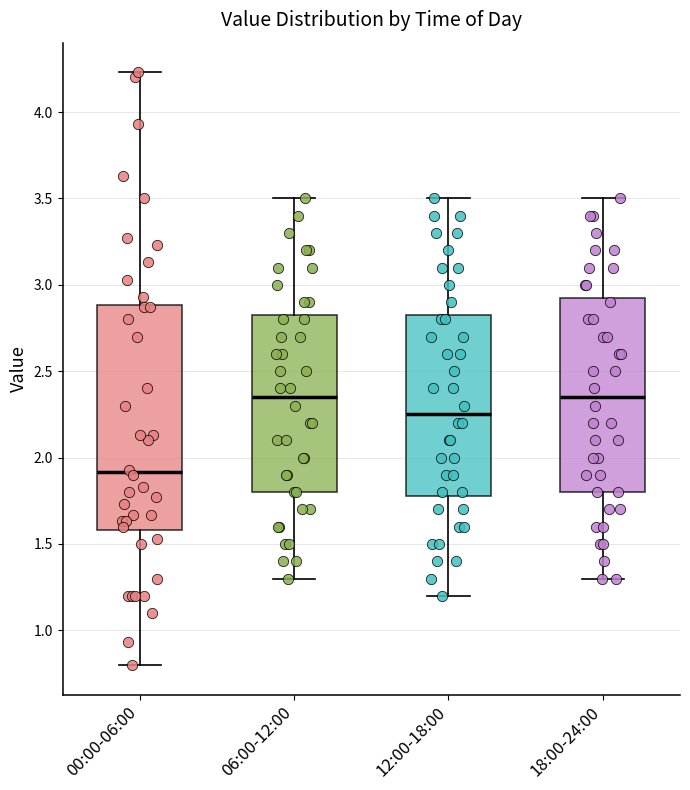

Comparing the boxes themselves (not the whiskers), which one is the tallest?

00:00-06:00